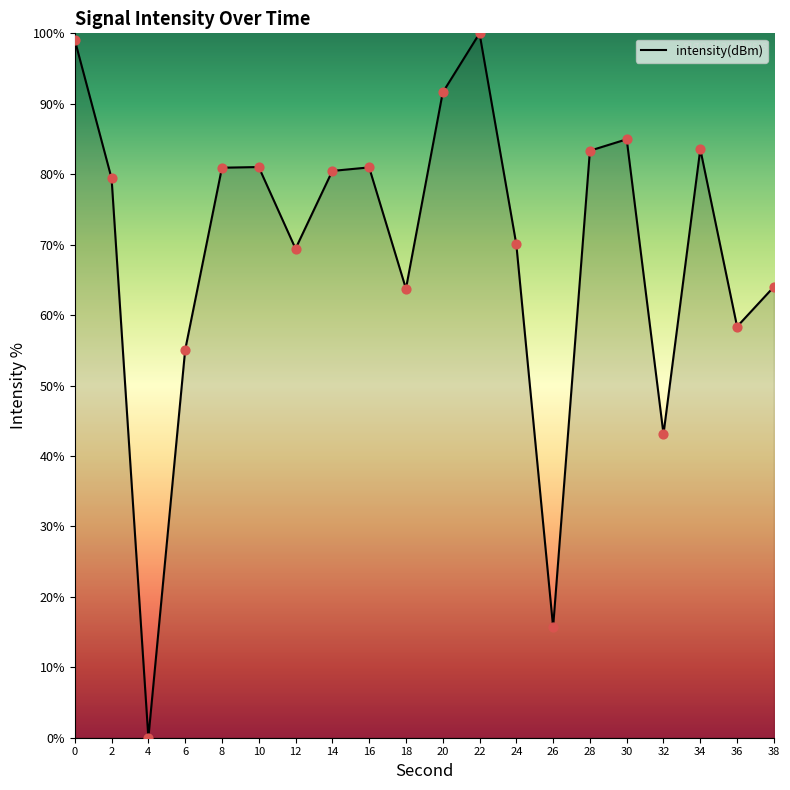

Approximately how many times larger is the value at 32 compared to 30?

0.5